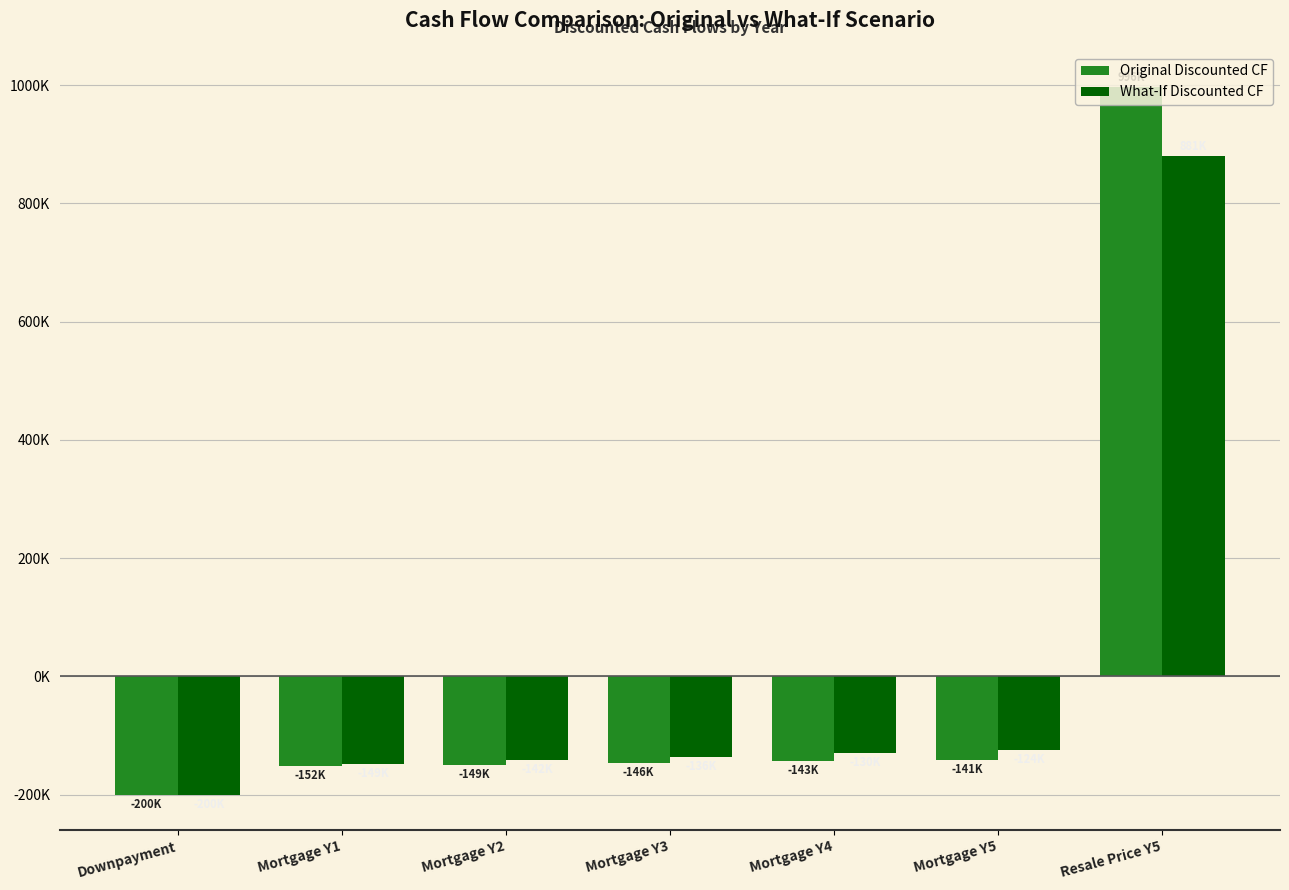

What is the average value of the Original Discounted CF series?

9215.9